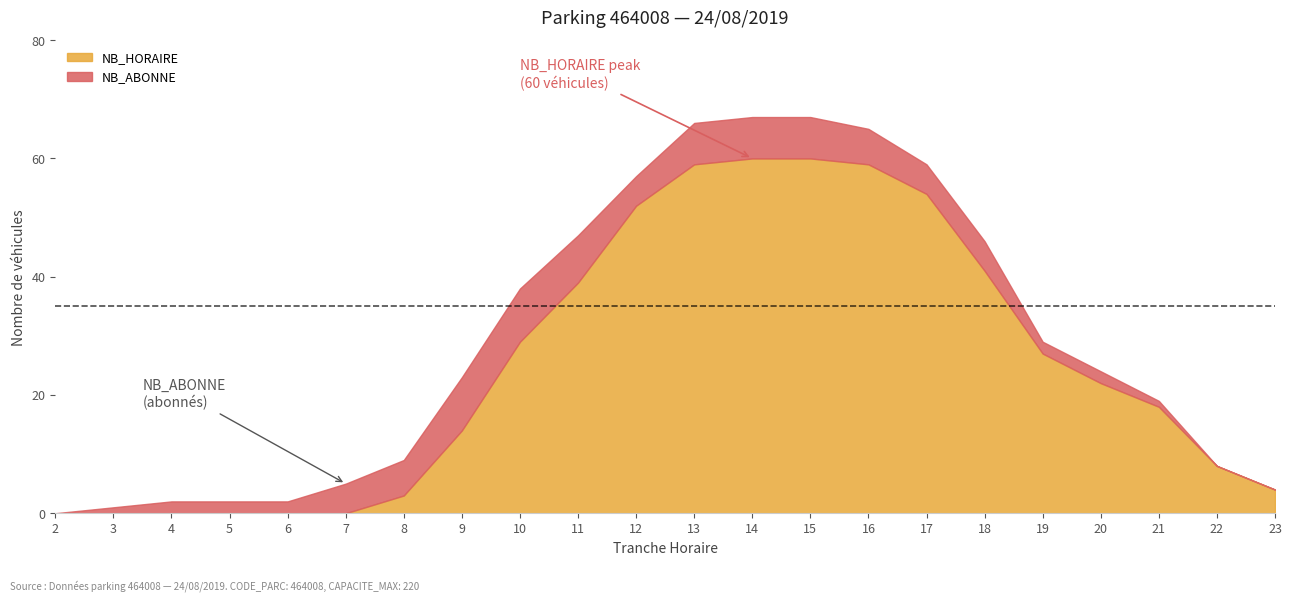

At which label is NB_HORAIRE closest to 30?

10